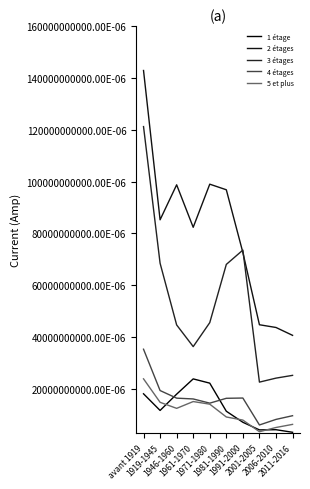

What are all the series names shown in the legend?

1 étage, 2 étages, 3 étages, 4 étages, 5 et plus